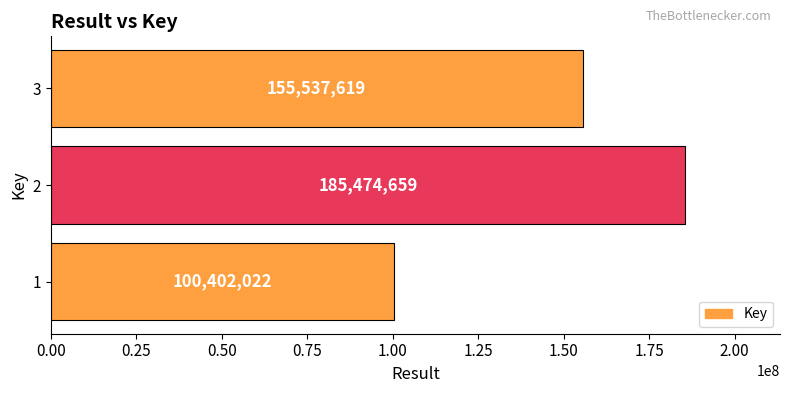

Rank the categories by value from highest to lowest.

2, 3, 1